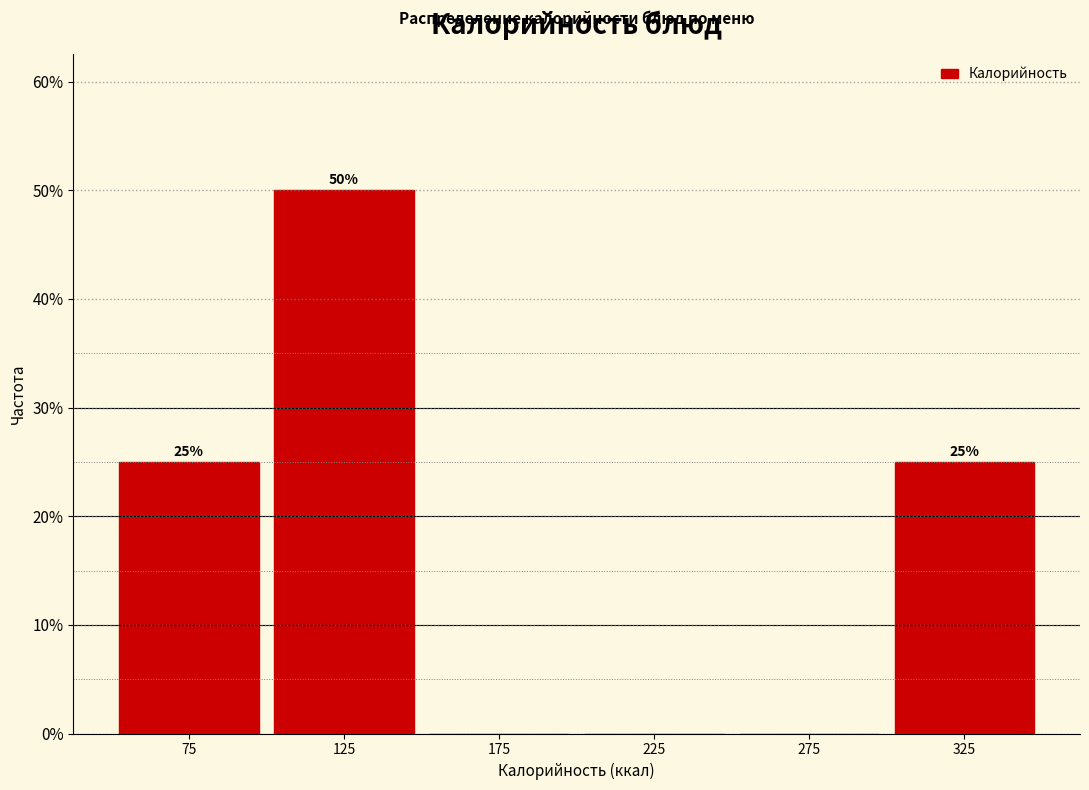

Over which range of the x-axis is the bar tallest?

100 to 150